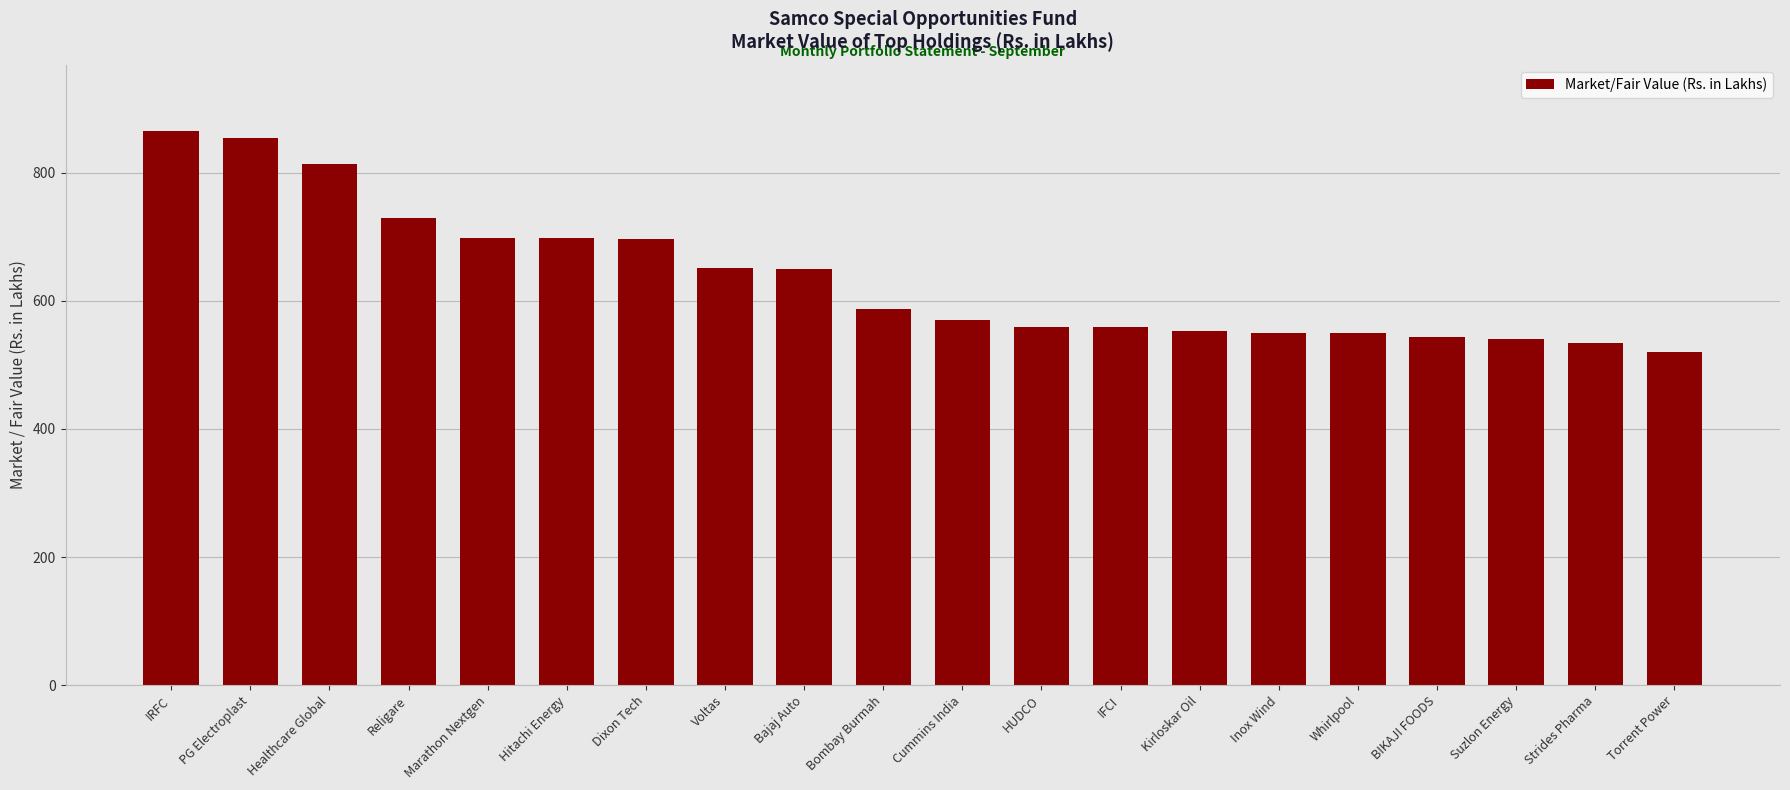

Does the chart contain stacked bars?

No